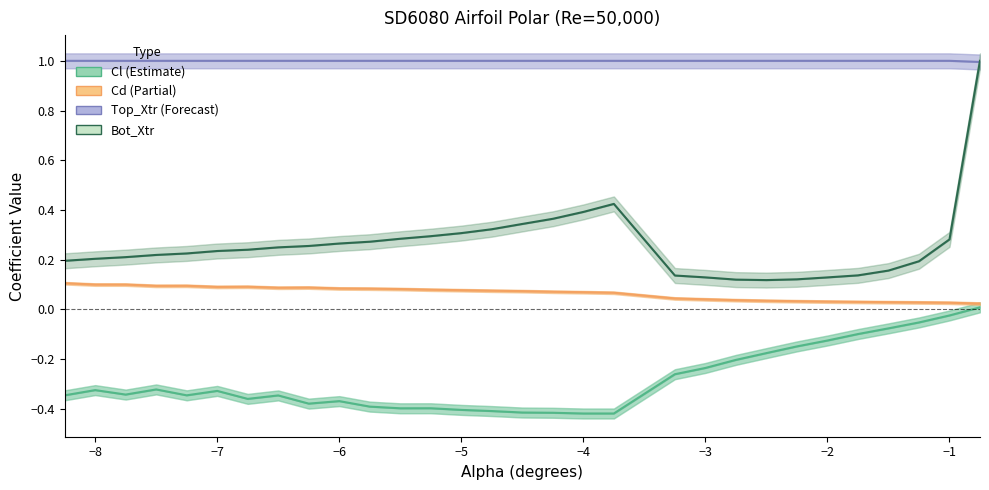

How many lines are shown in the chart?

4